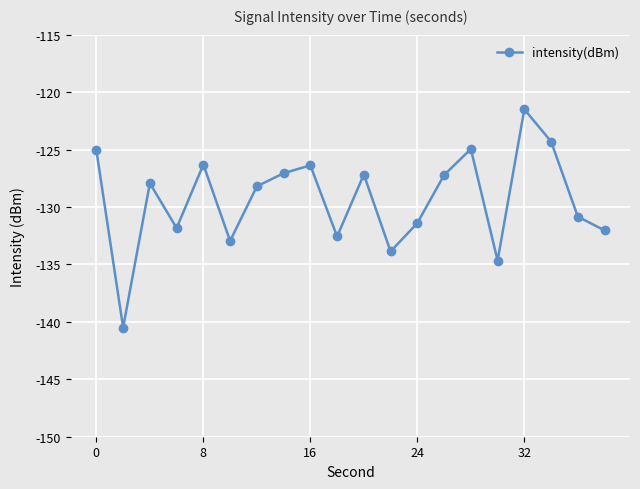

What is the sum of all values?

-2586.8